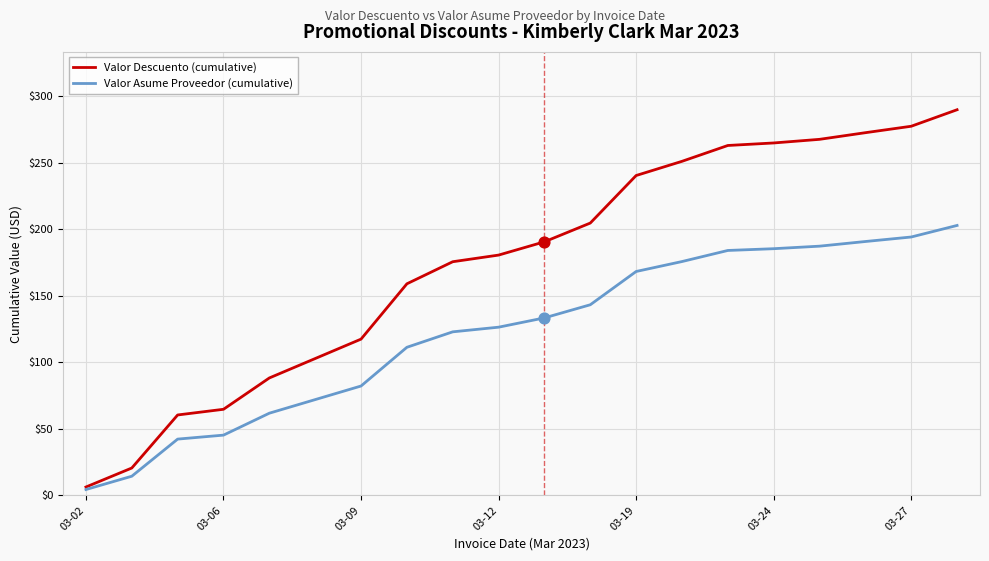

Which series has the largest total across all categories?

Valor Descuento (cumulative)